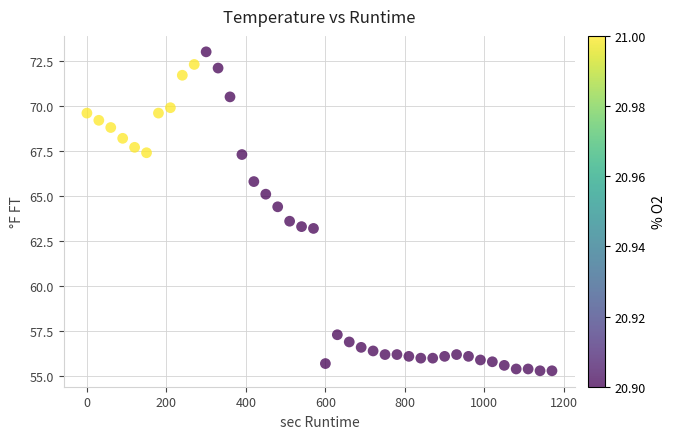

What is the range of Y values (max minus min)?

17.7